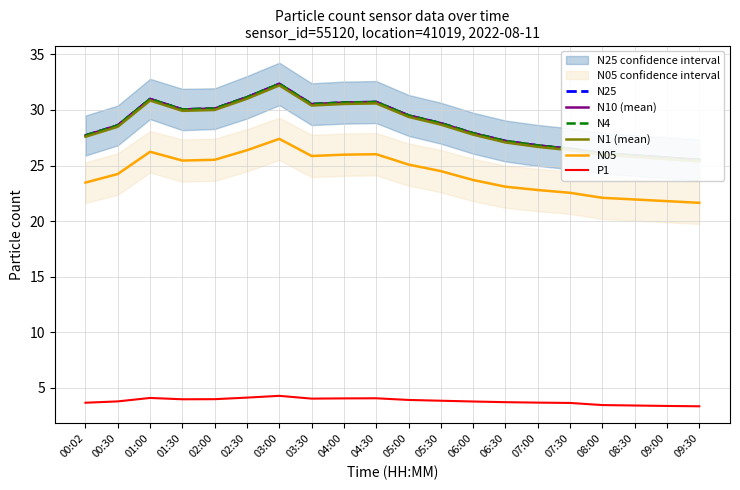

At 04:00, list the series in order from smallest to largest.

P1, N05, N1 (mean), N25, N10 (mean), N4